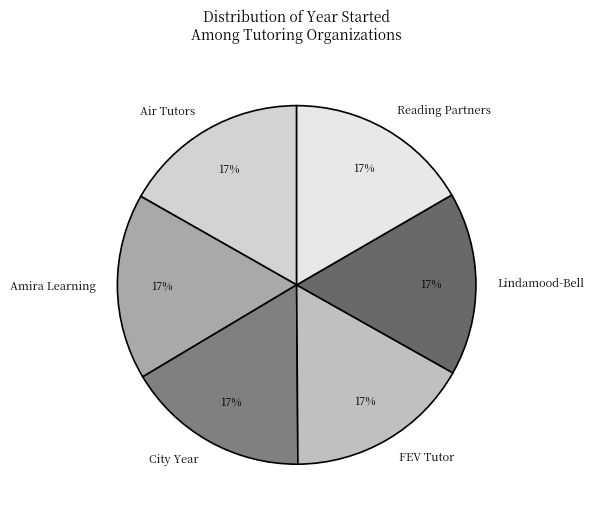

What is the ratio of the value at FEV Tutor to the value at Air Tutors?

1.0